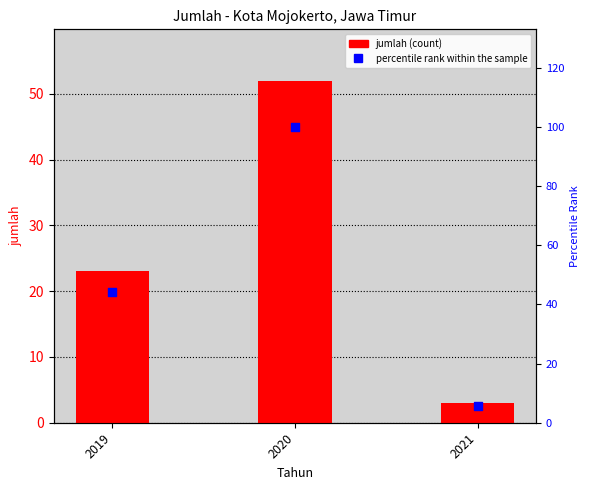

Which series reaches the maximum Y coordinate?

percentile rank